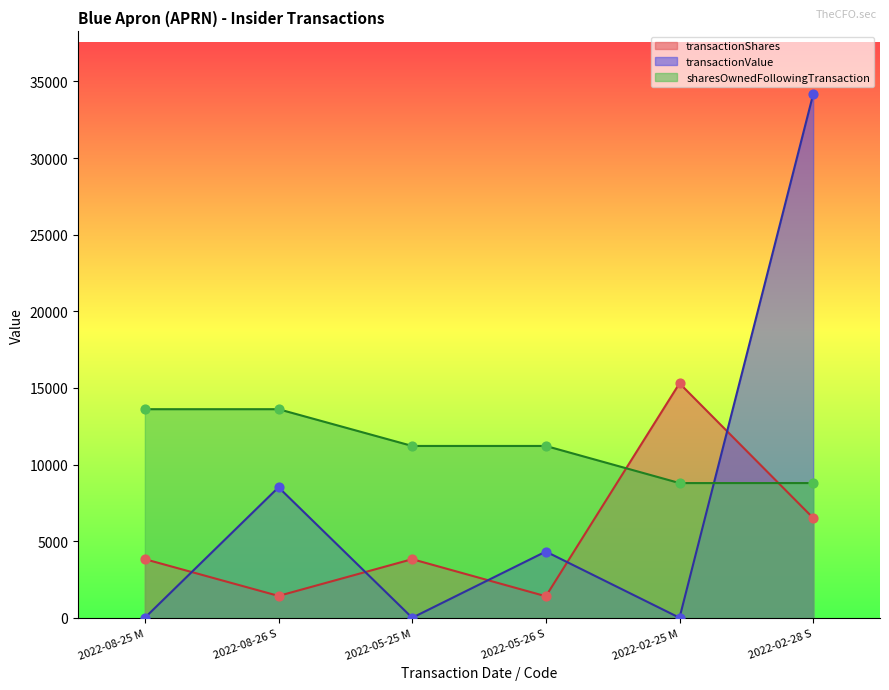

Is the value of sharesOwnedFollowingTransaction at 2022-02-25 M greater than the value of transactionValue at 2022-05-26 S?

Yes